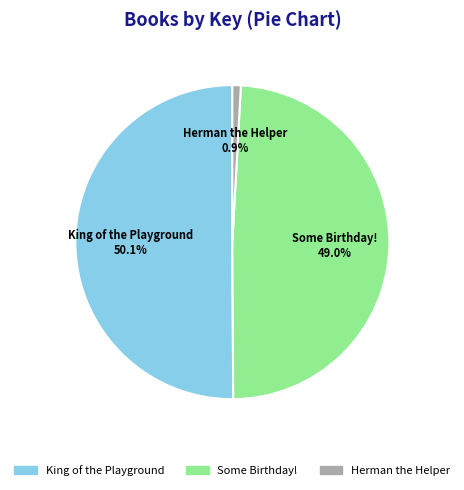

Count the number of slices in the pie.

3